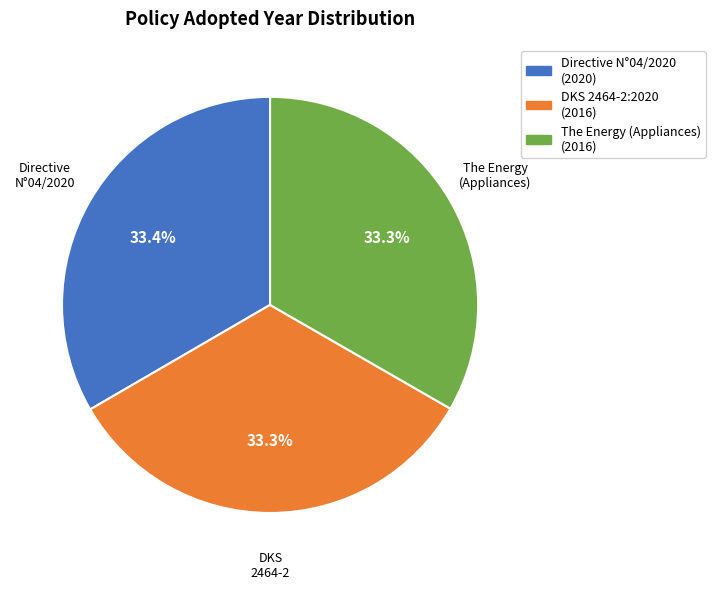

Count the number of slices in the pie.

3